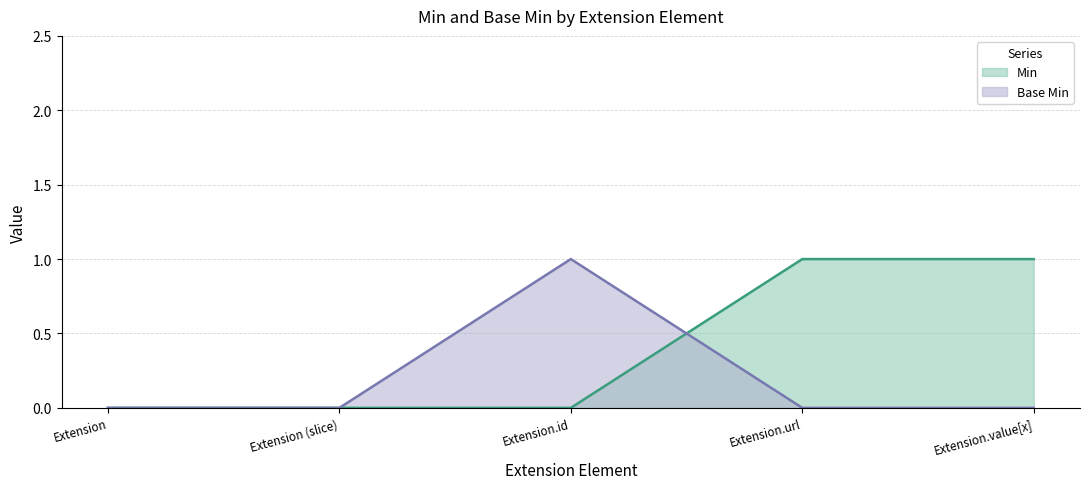

List the series in order of their peak value, lowest first.

Min, Base Min